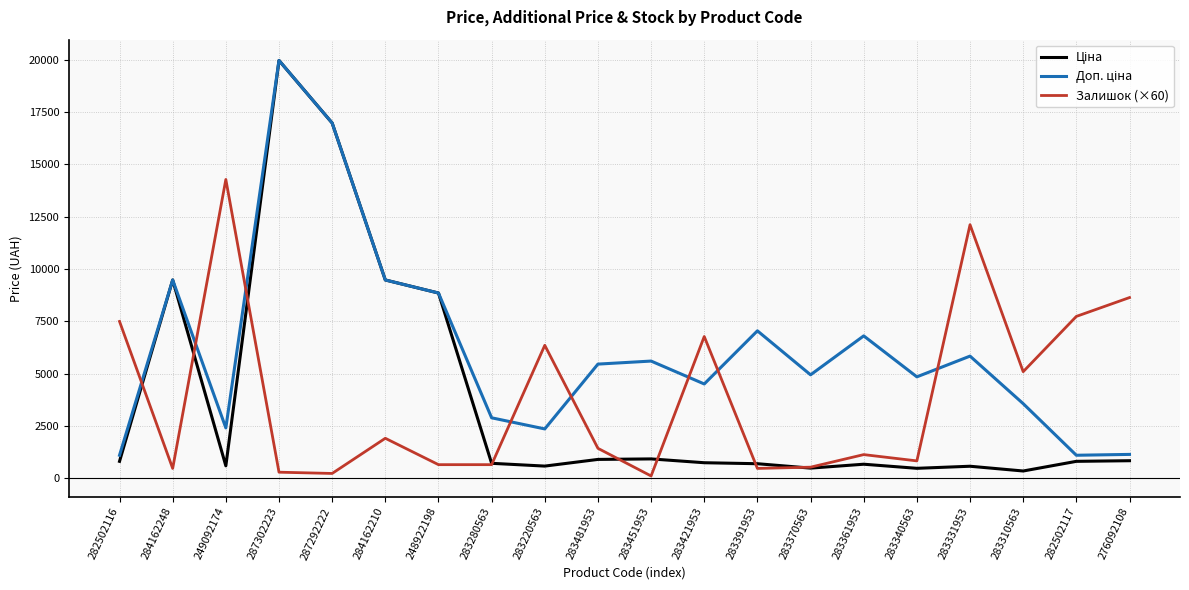

At which category does the chart reach its peak across all series?

287302223